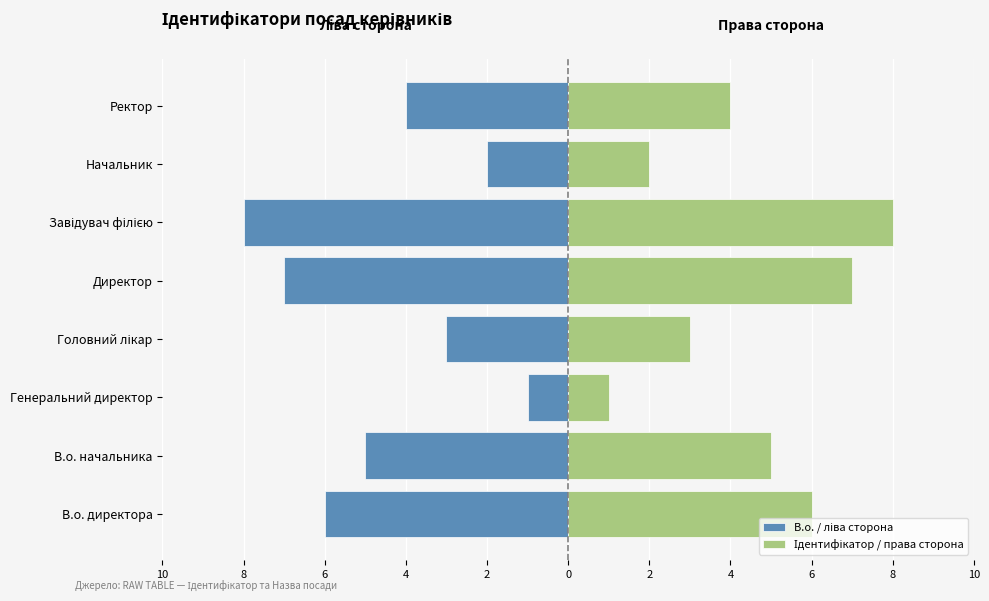

Rank the series by their maximum value, from lowest to highest.

В.о. / ліва сторона, Ідентифікатор / права сторона